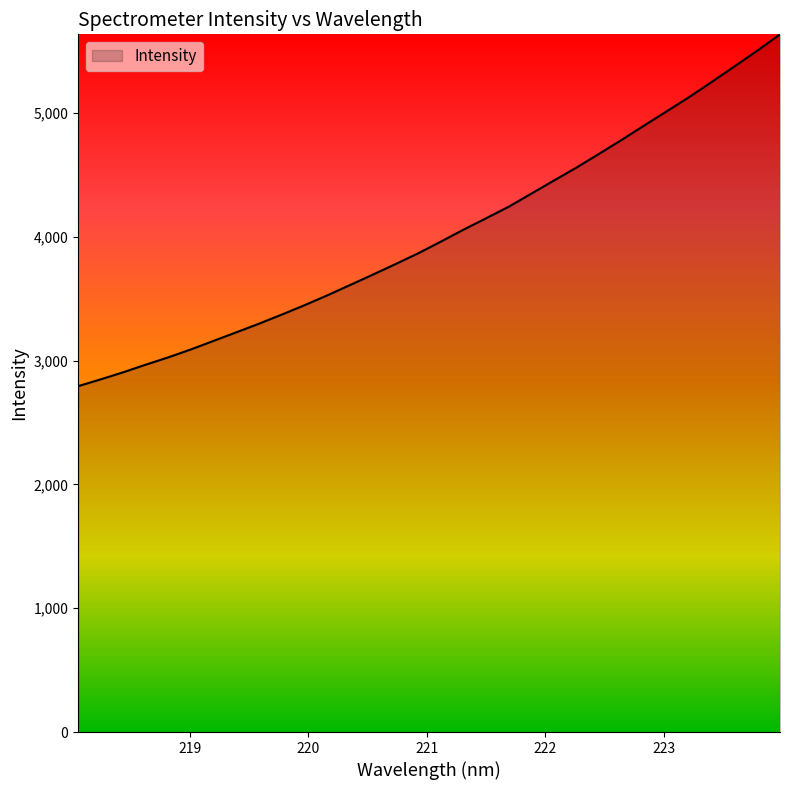

What is the smallest value displayed?

2794.3